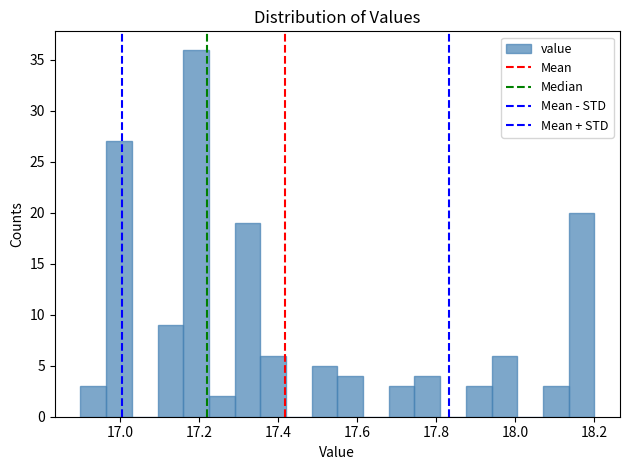

Read against the x-axis, roughly where is the centre of the tallest bar?

17.20